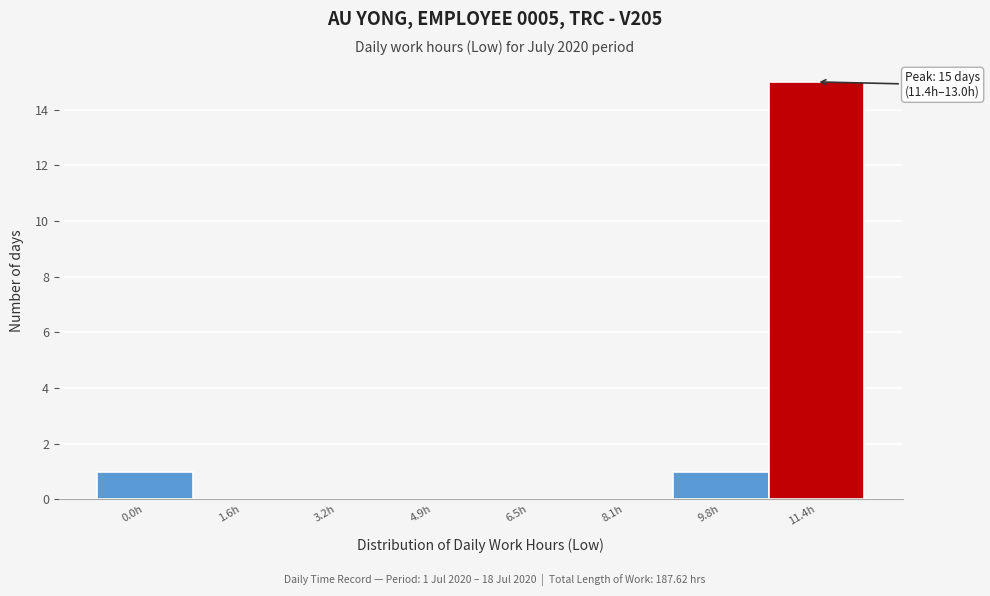

Reading left to right, list all the values displayed in this chart.

0.0h=1	1.6h=0	3.2h=0	4.9h=0	6.5h=0	8.1h=0	9.8h=1	11.4h=15